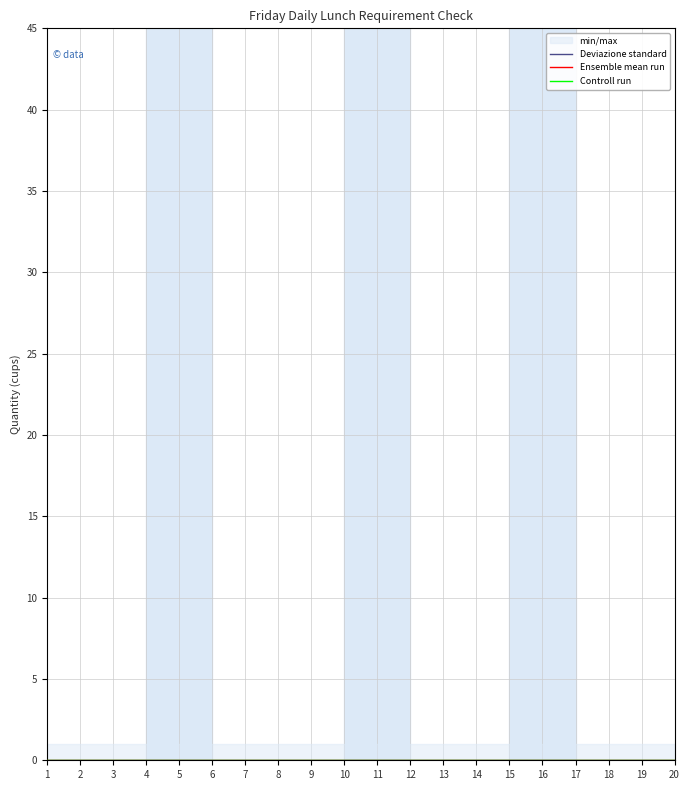

What are all the series names shown in the legend?

min/max, Deviazione standard, Ensemble mean run, Controll run